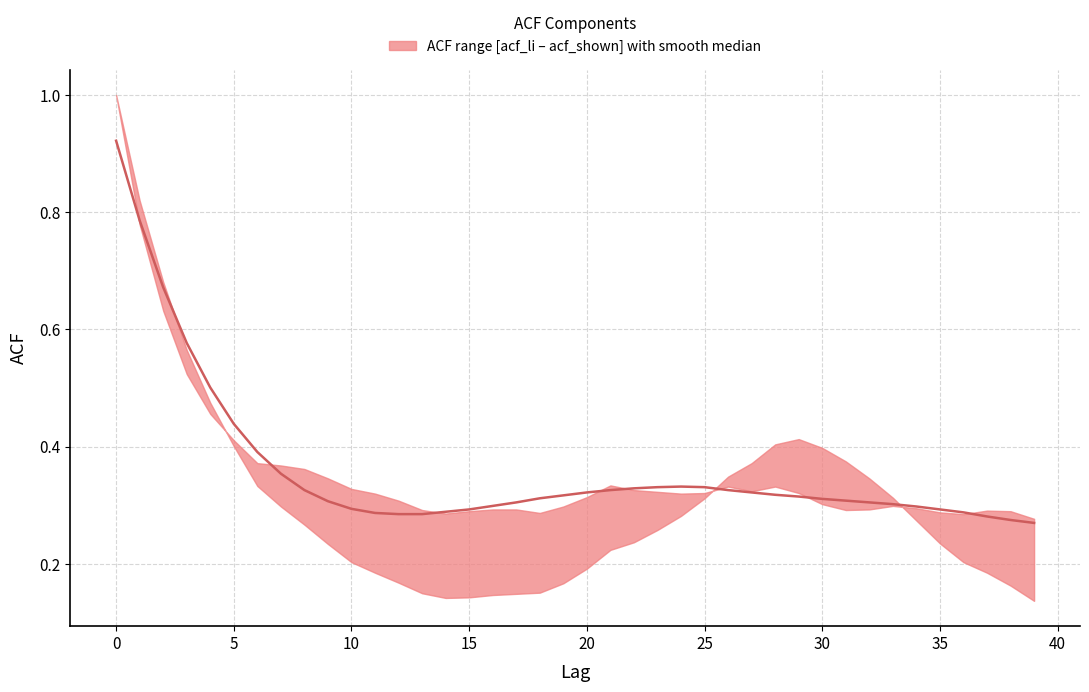

Is it true that the value at 25 is 0.2?

False